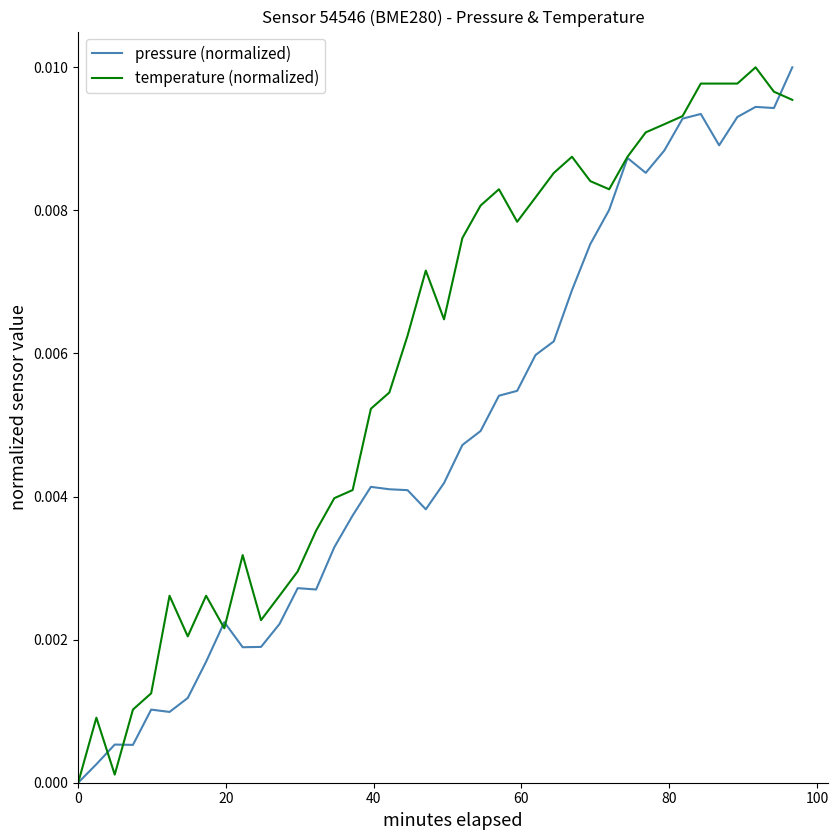

Which series has the largest total across all categories?

temperature (normalized)